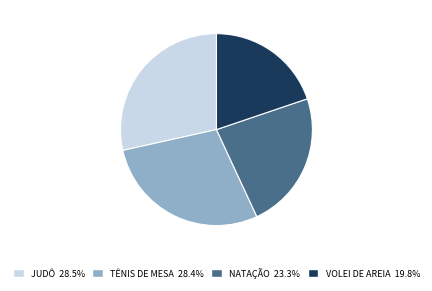

Do VOLEI DE AREIA and NATAÇÃO together represent more than half of the pie?

No